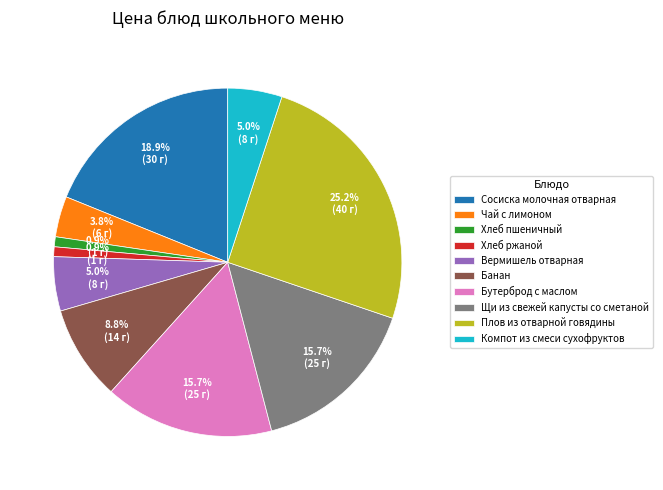

Count the number of slices in the pie.

10